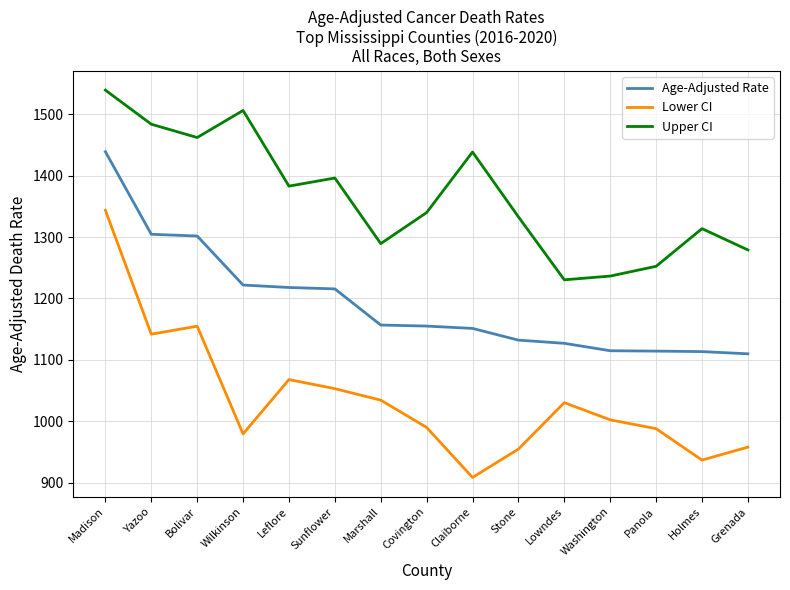

How many lines are shown in the chart?

3